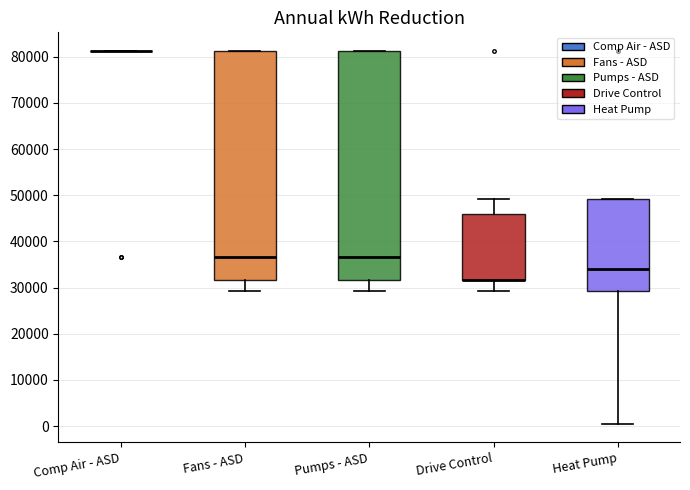

Reading left to right, read every box against the y-axis: the position of its median line, the range the box covers, and the ends of its whiskers. The values are not printed on the chart, so give them approximately, as read against the axis.

Comp Air - ASD: box collapsed to a line at 81000, whiskers 81000 to 81000
Fans - ASD: median 37000, box 32000 to 81000, whiskers 29000 to 81000
Pumps - ASD: median 37000, box 32000 to 81000, whiskers 29000 to 81000
Drive Control: median 32000 (drawn on the box's lower edge), box 32000 to 46000, whiskers 29000 to 49000
Heat Pump: median 34000, box 29000 to 49000, whiskers 1000 to 49000